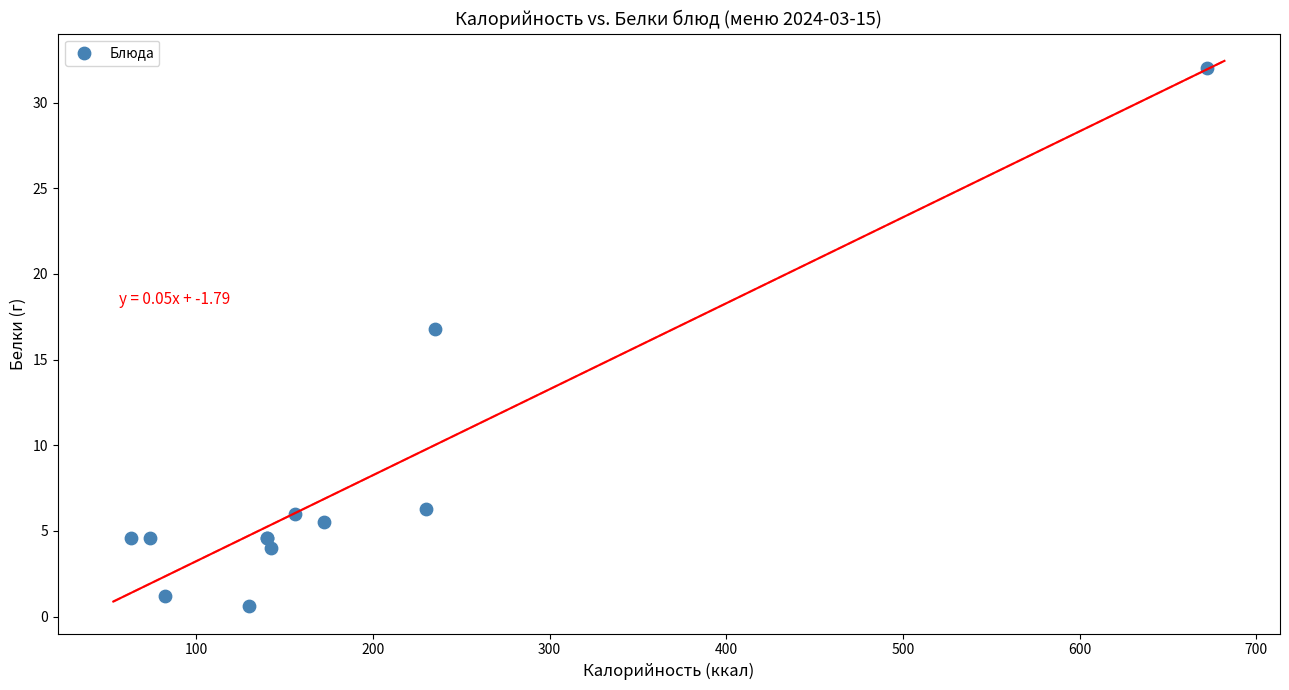

What Y value in the scatter plot is closest to 16?

16.8